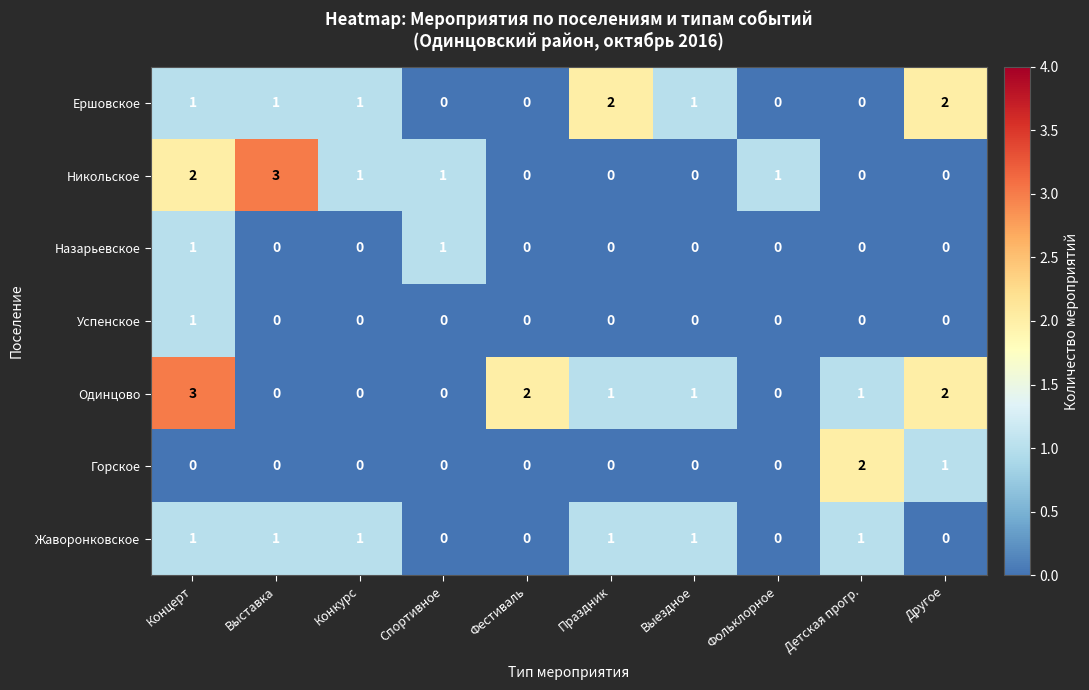

What is the difference between the highest and lowest values at Концерт?

3